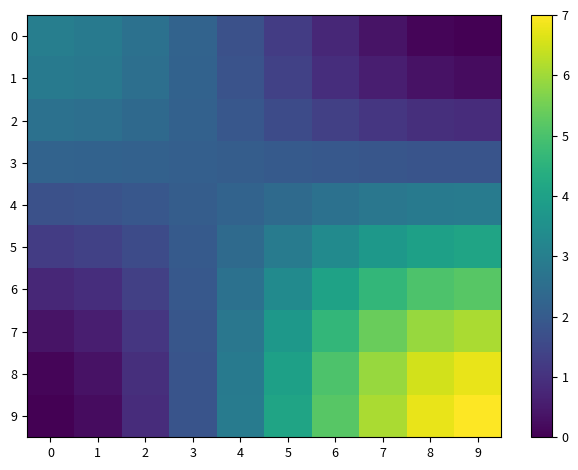

At which category is the sum across all series the highest?

9